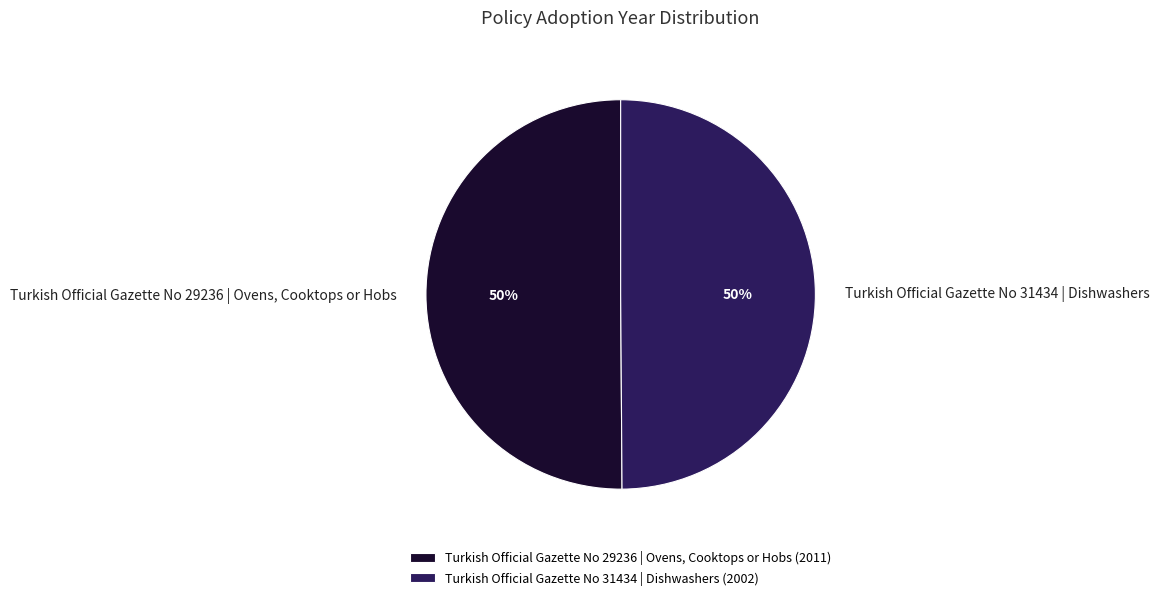

To the nearest percent, what percentage of the pie is Turkish Official Gazette No 29236 | Ovens, Cooktops or Hobs?

50%